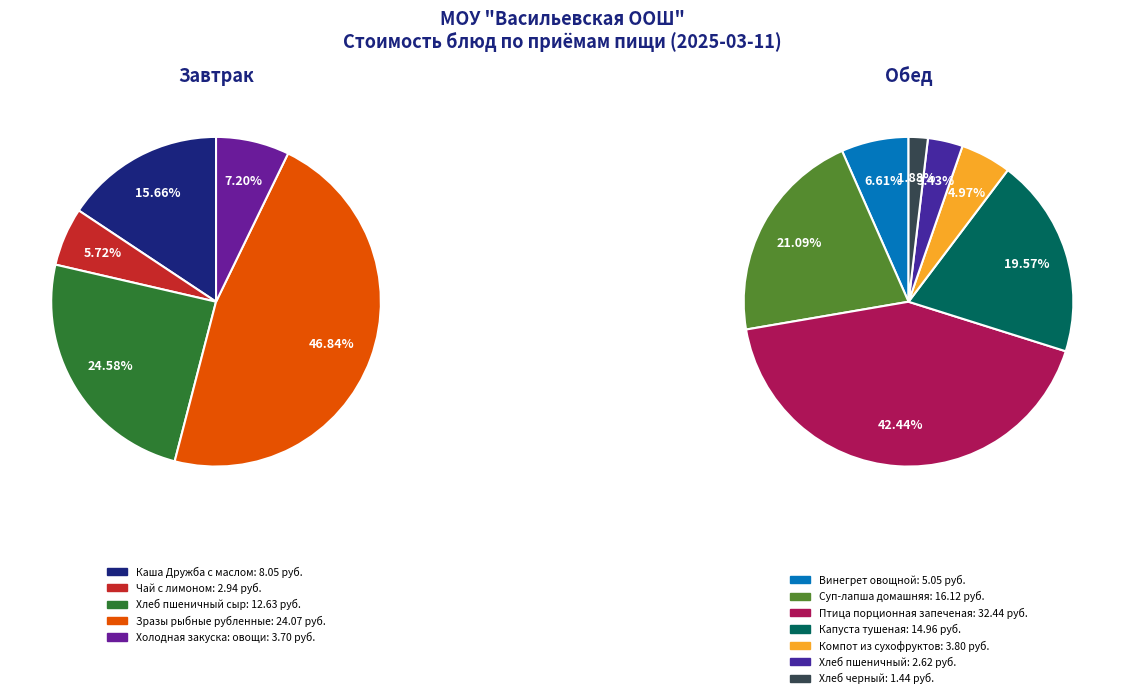

Rank the categories by value from lowest to highest.

Хлеб черный, Хлеб пшеничный, Чай с лимоном, Холодная закуска: овощи, Компот из сухофруктов, Винегрет овощной, Каша Дружба с маслом, Хлеб пшеничный сыр, Капуста тушеная, Суп-лапша домашняя, Зразы рыбные рубленные, Птица порционная запеченая